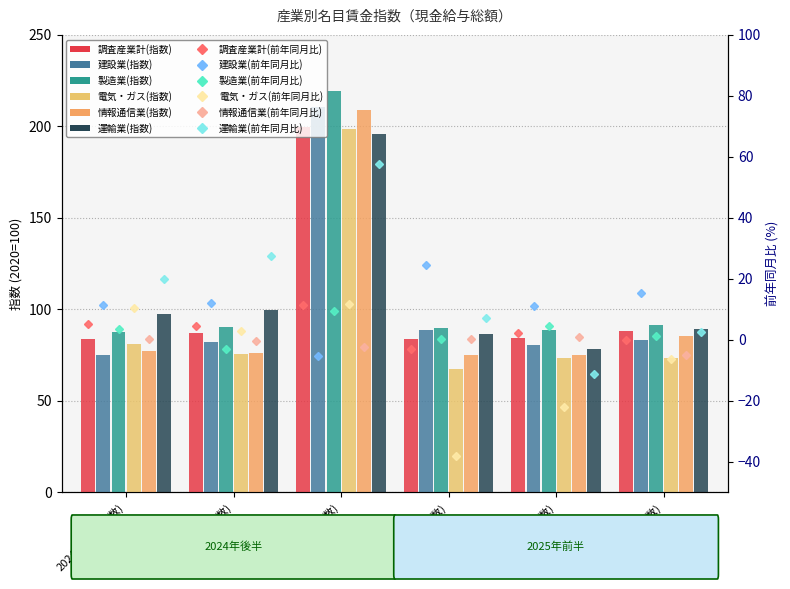

How many data points does each series have?

6